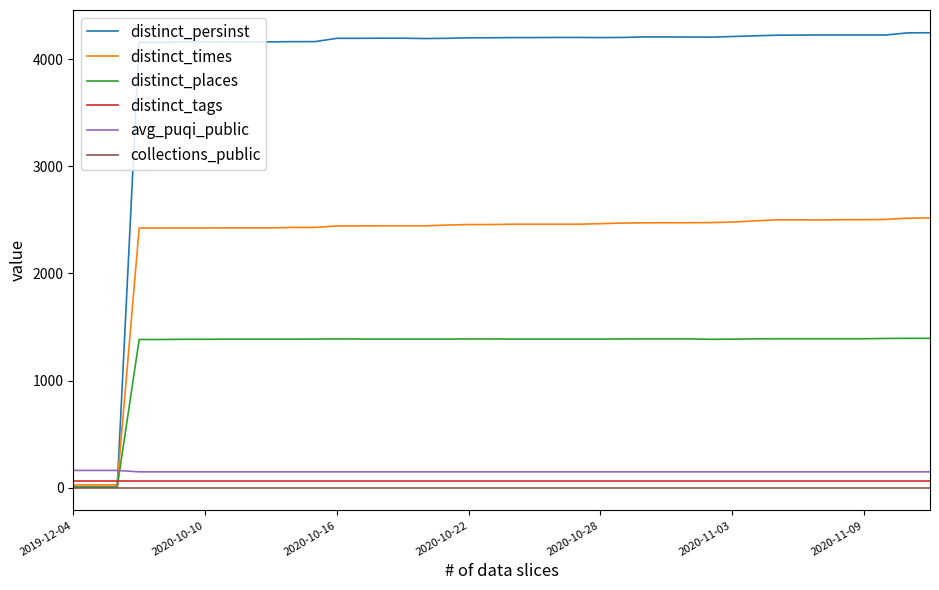

What is the greatest value displayed?

4246.0